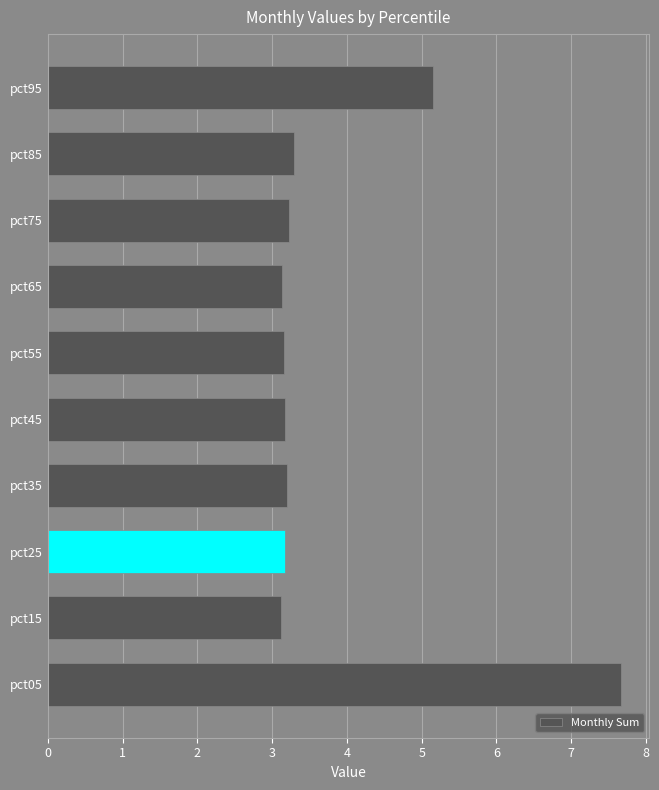

What is the greatest value displayed?

7.7